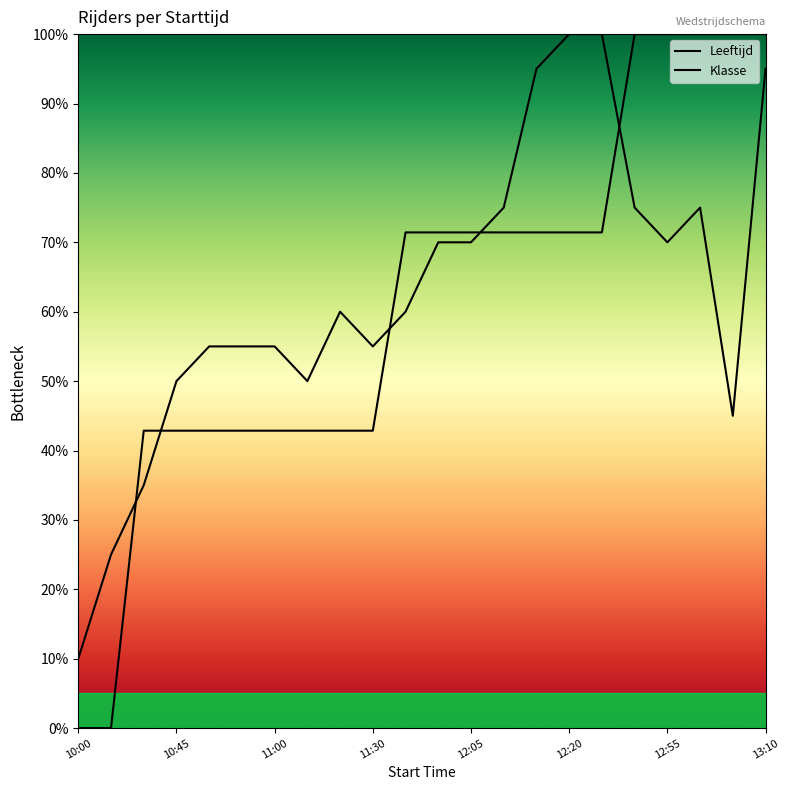

Is the value of Klasse at 20 greater than the value of Leeftijd at 21?

Yes